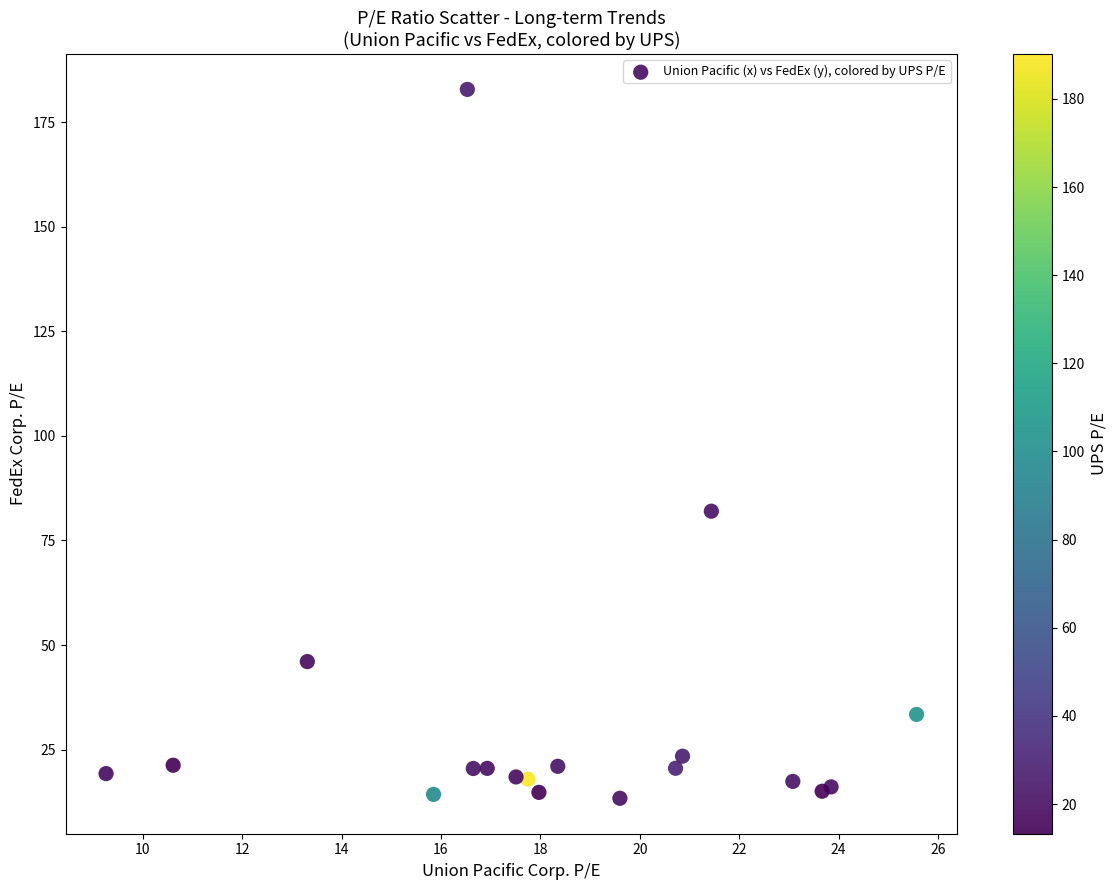

What Y value in the scatter plot is closest to 98?

82.0